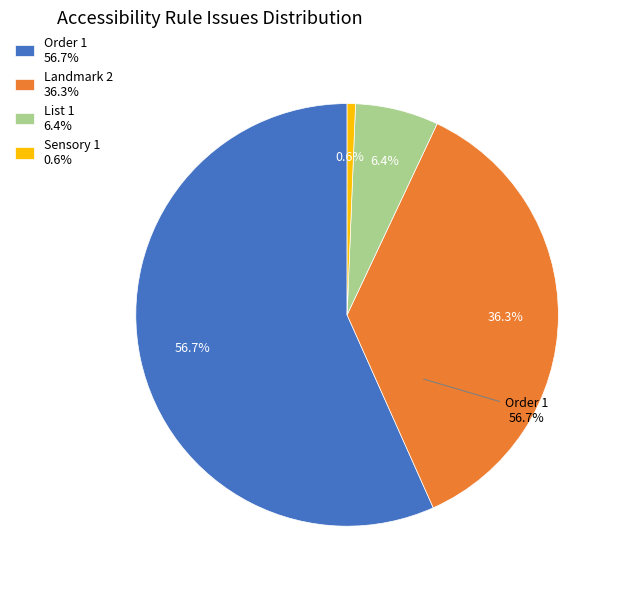

Is the sum of Sensory 1 and List 1 greater than half?

No